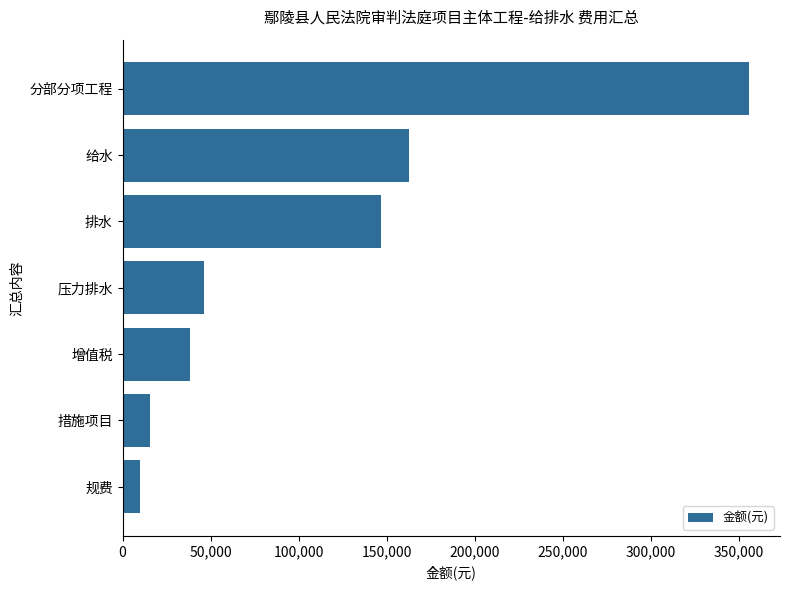

What is the difference between the second highest and second lowest values?

146931.5